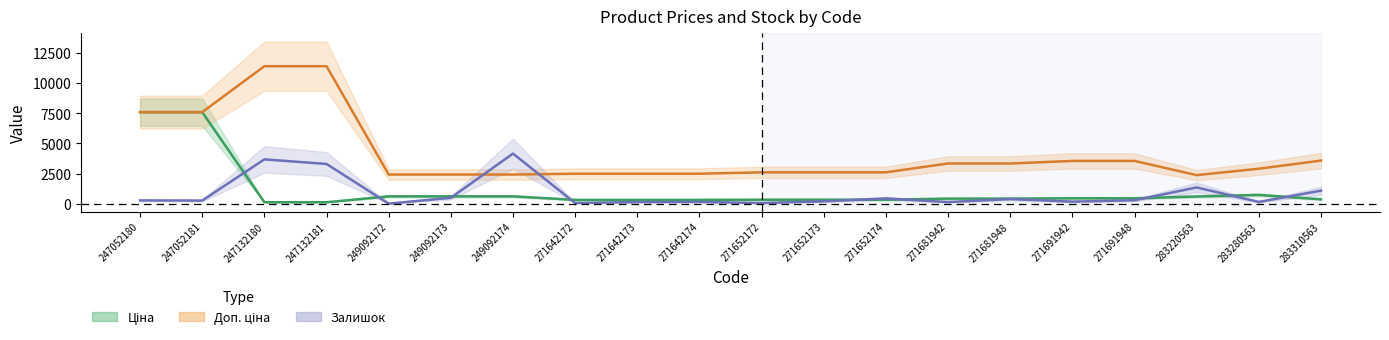

How many data points in Ціна are less than 416?

9